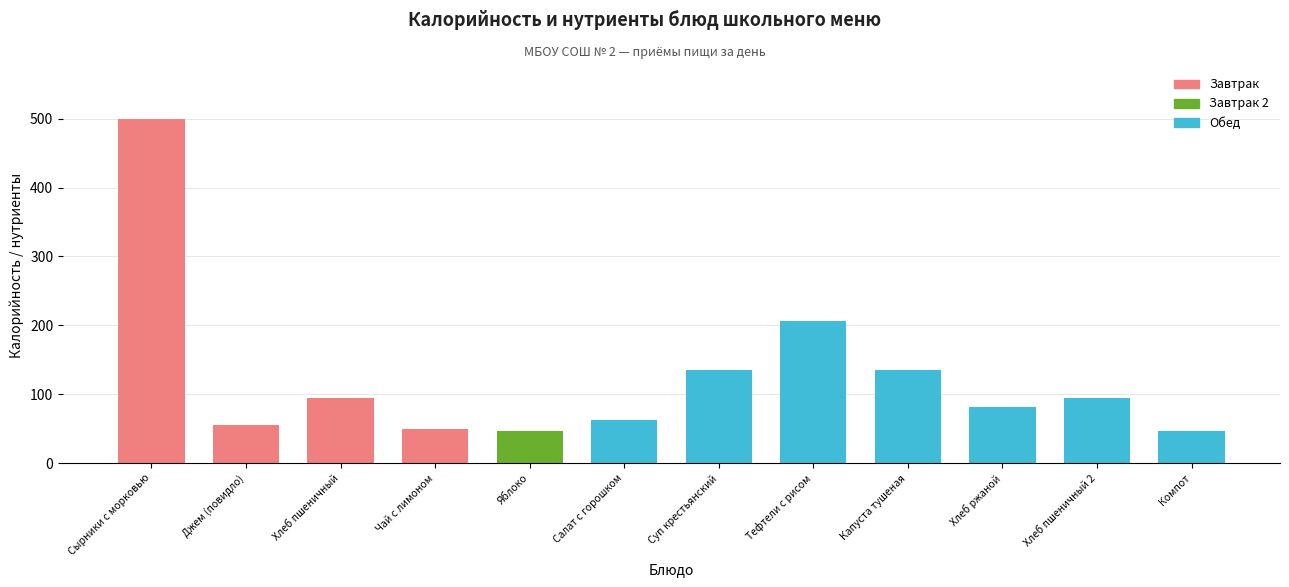

What position from the left is Сырники с морковью?

1